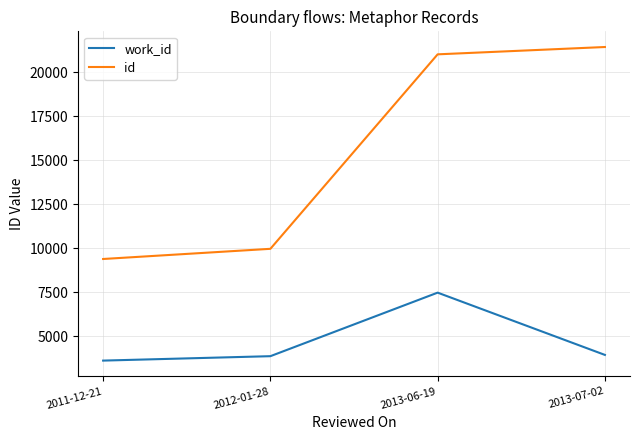

Rank the series by their average value, from lowest to highest.

work_id, id